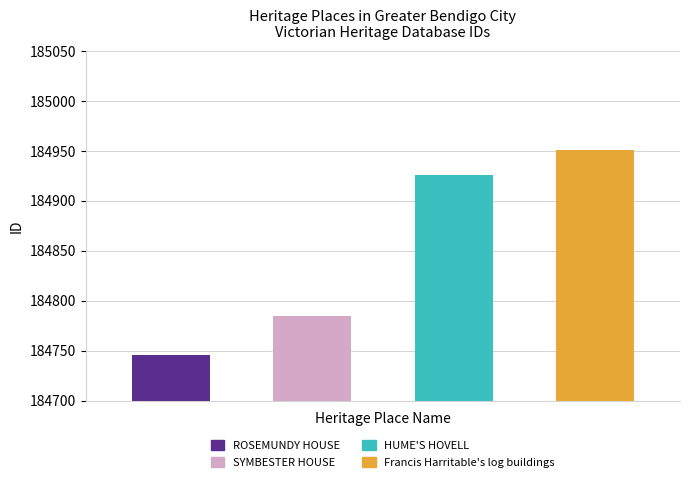

What is the difference between the values at ROSEMUNDY HOUSE and HUME'S HOVELL?

180